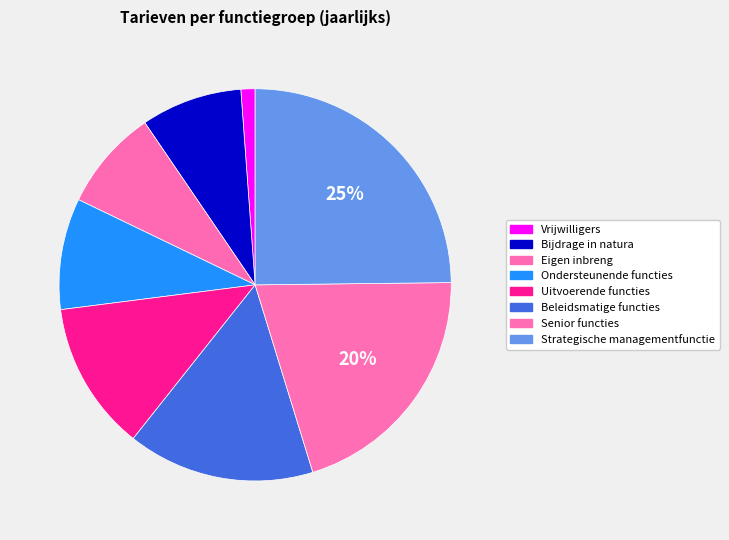

Does any single category account for the majority?

No